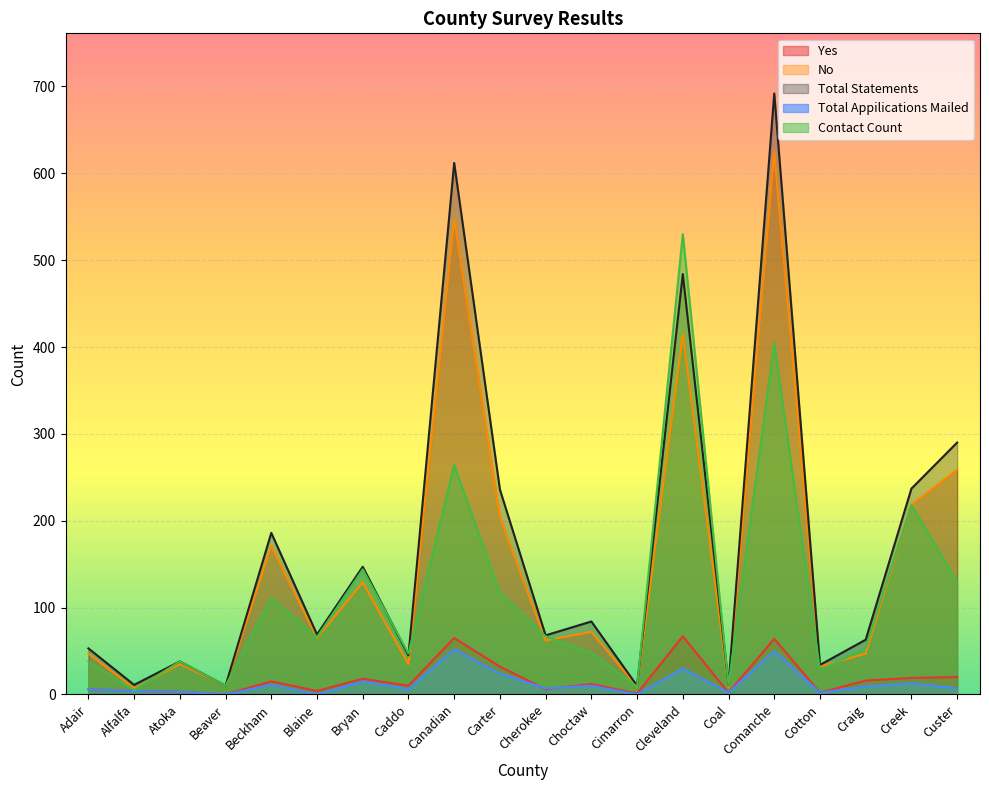

The Yes series shows 7 at Alfalfa. True or false?

False